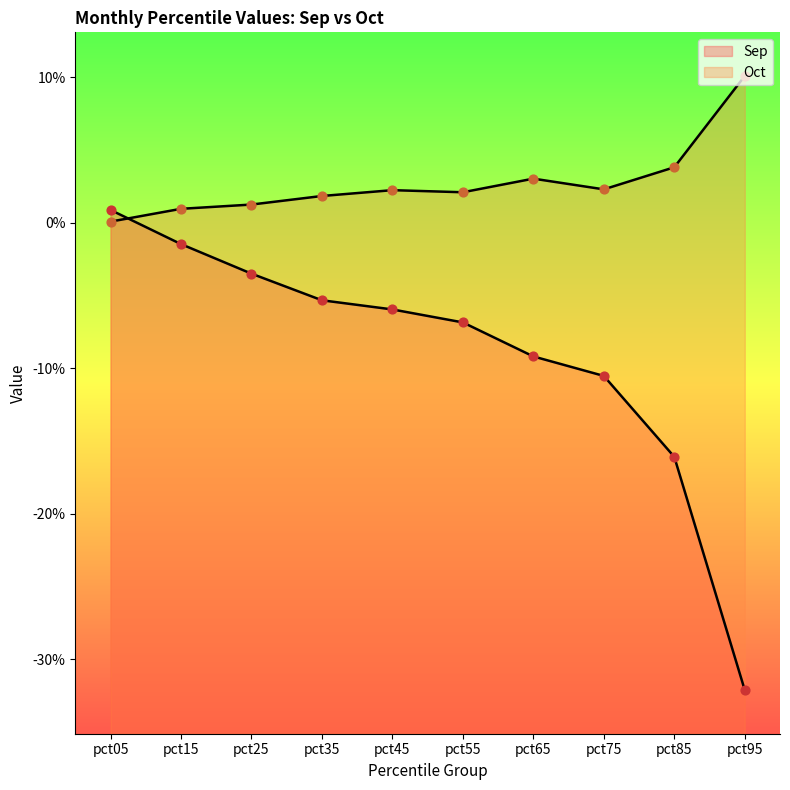

Which series reaches the minimum Y coordinate?

Sep